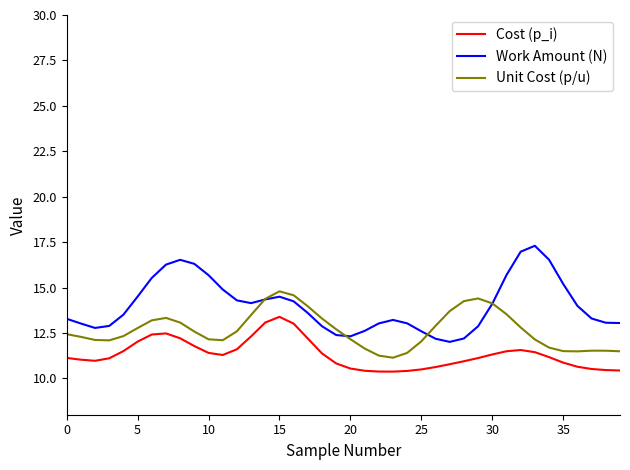

What is the maximum value for Cost (p_i)?

13.4